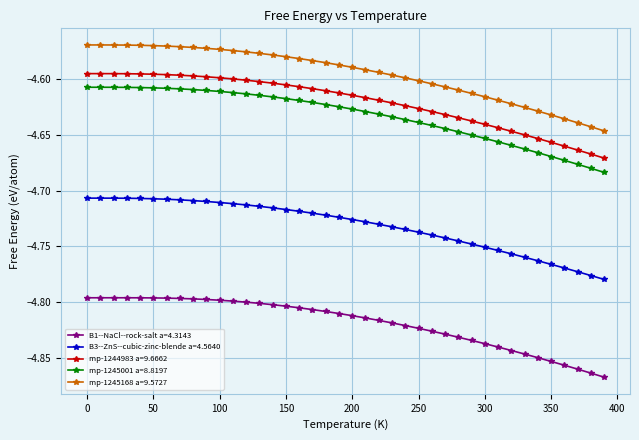

What is the difference between the maximum and minimum values in the mp-1245001 a=8.8197 series?

0.1